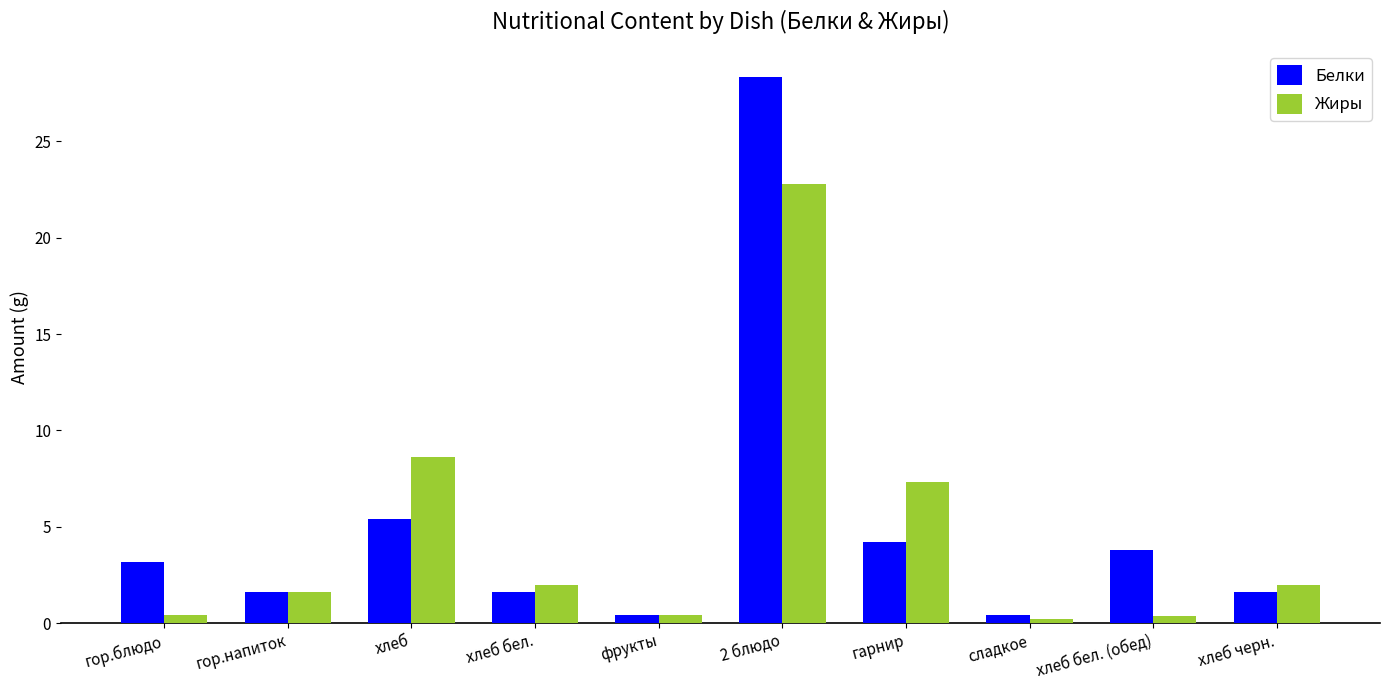

What is the average value of the Белки series?

5.1